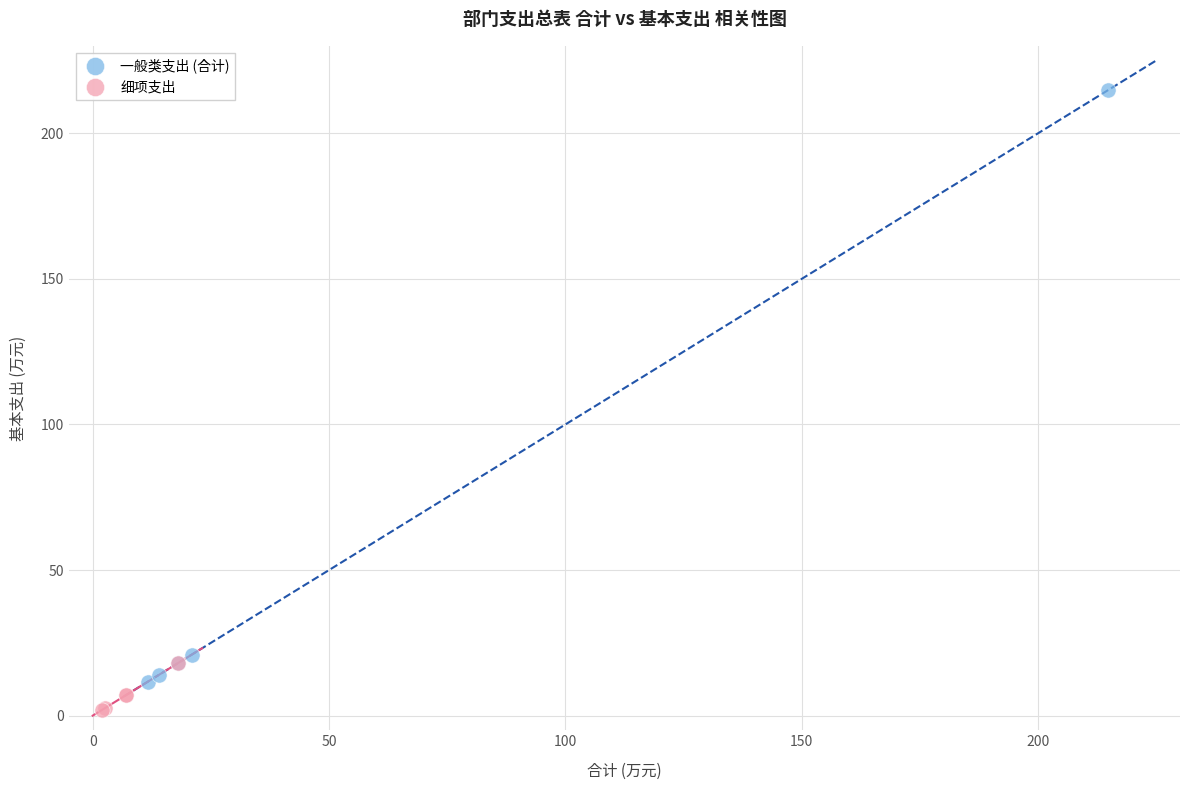

Which series reaches the maximum Y coordinate?

一般类支出 (合计)